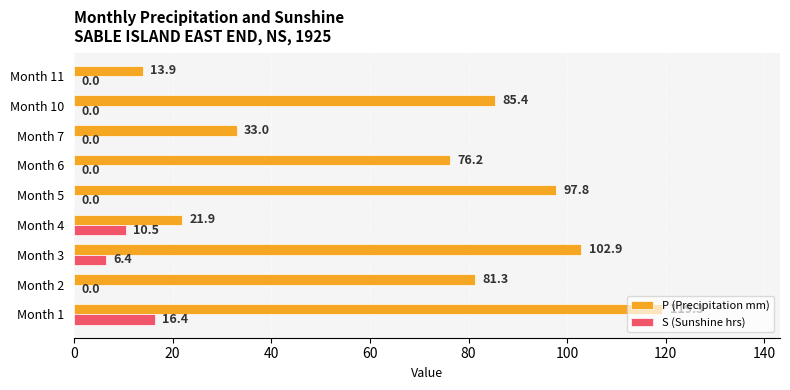

Which label corresponds to the largest value in the chart?

Month 1